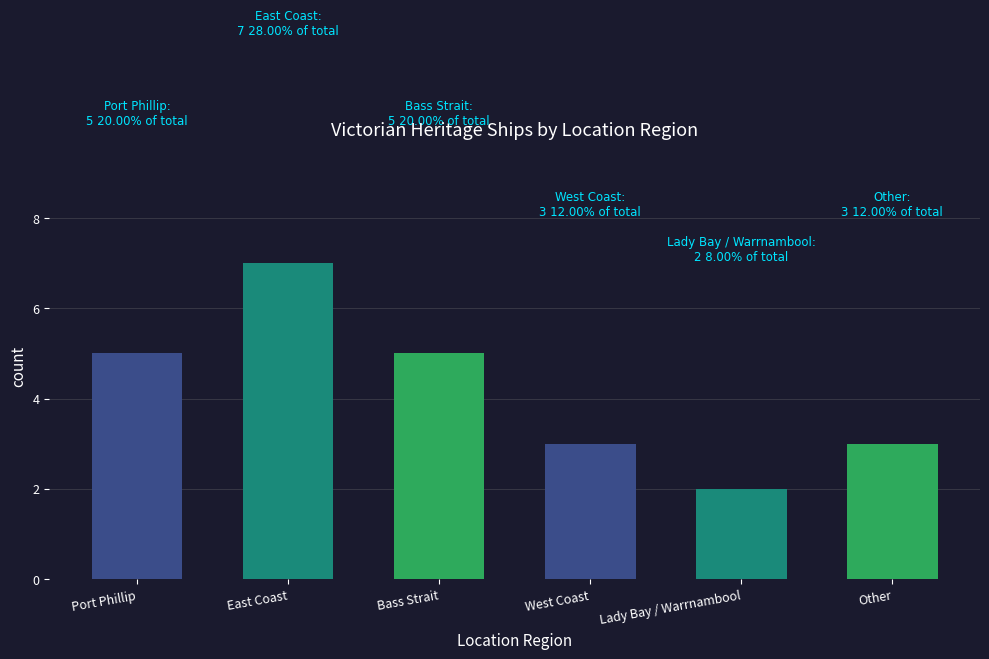

What is the approximate value at Bass Strait?

5